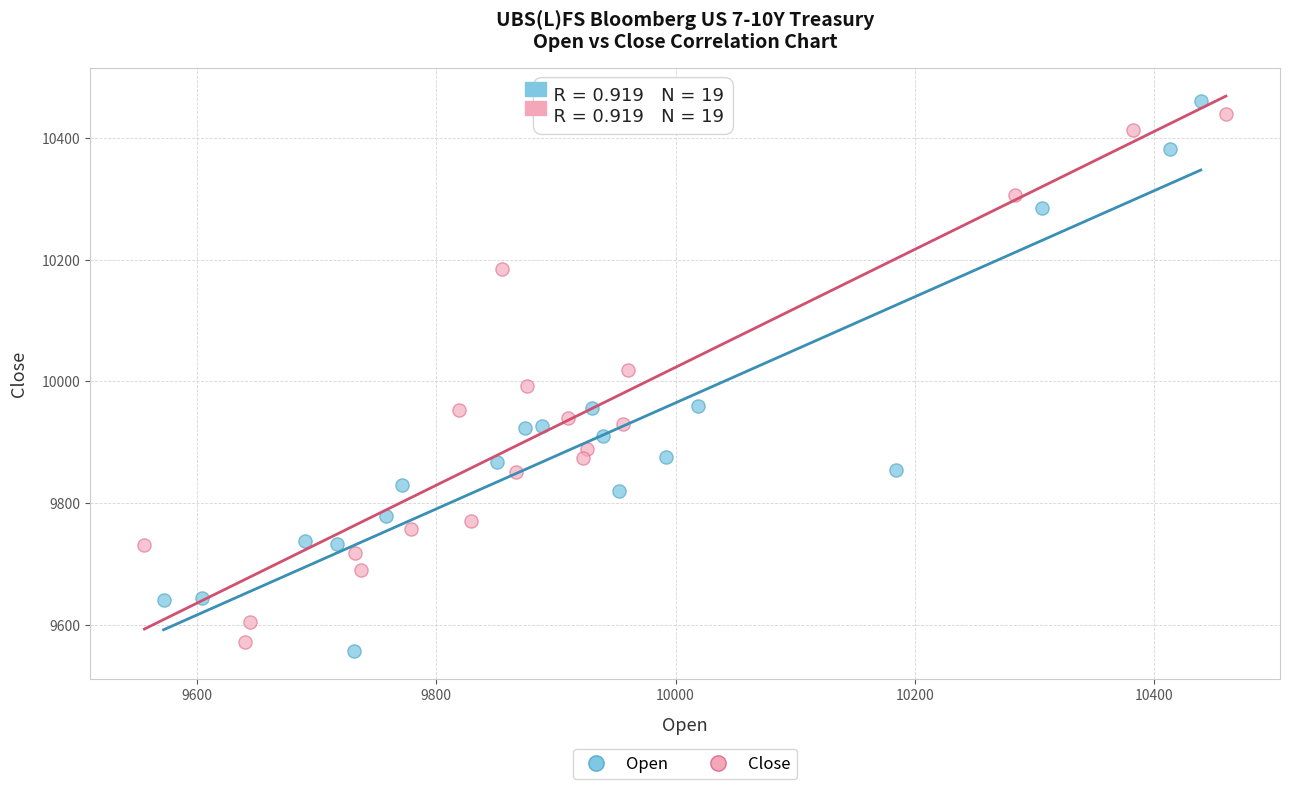

Which series reaches the maximum Y coordinate?

Open